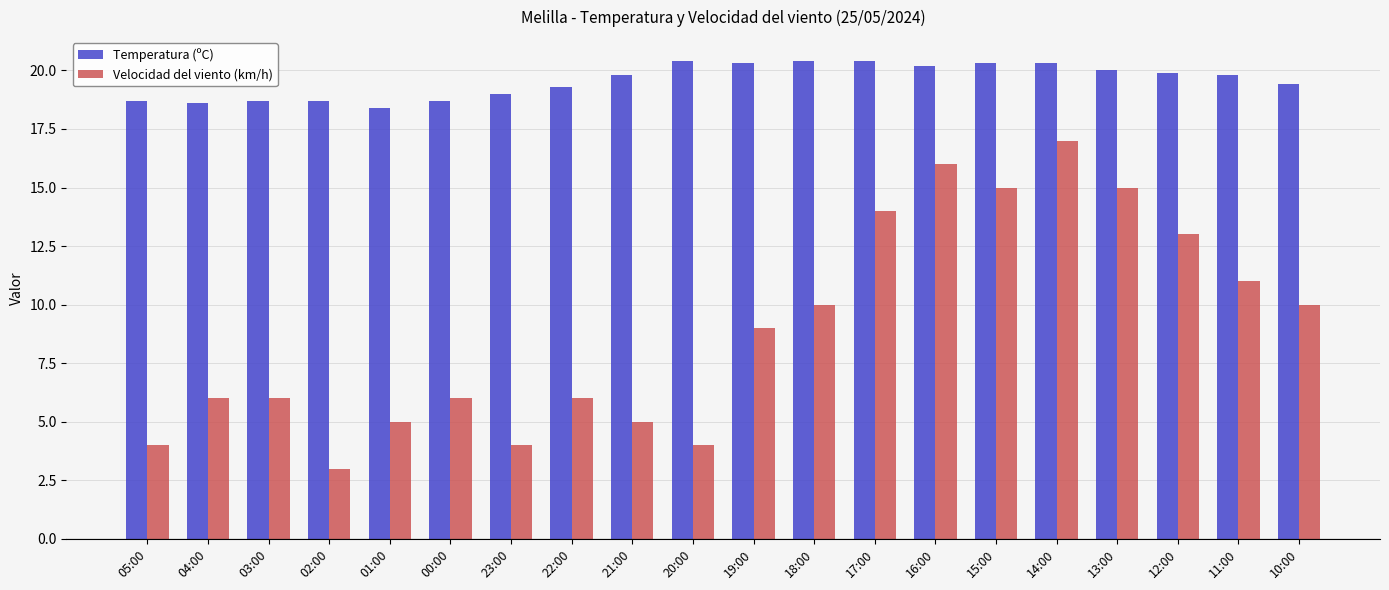

Count the number of categories in the chart.

20